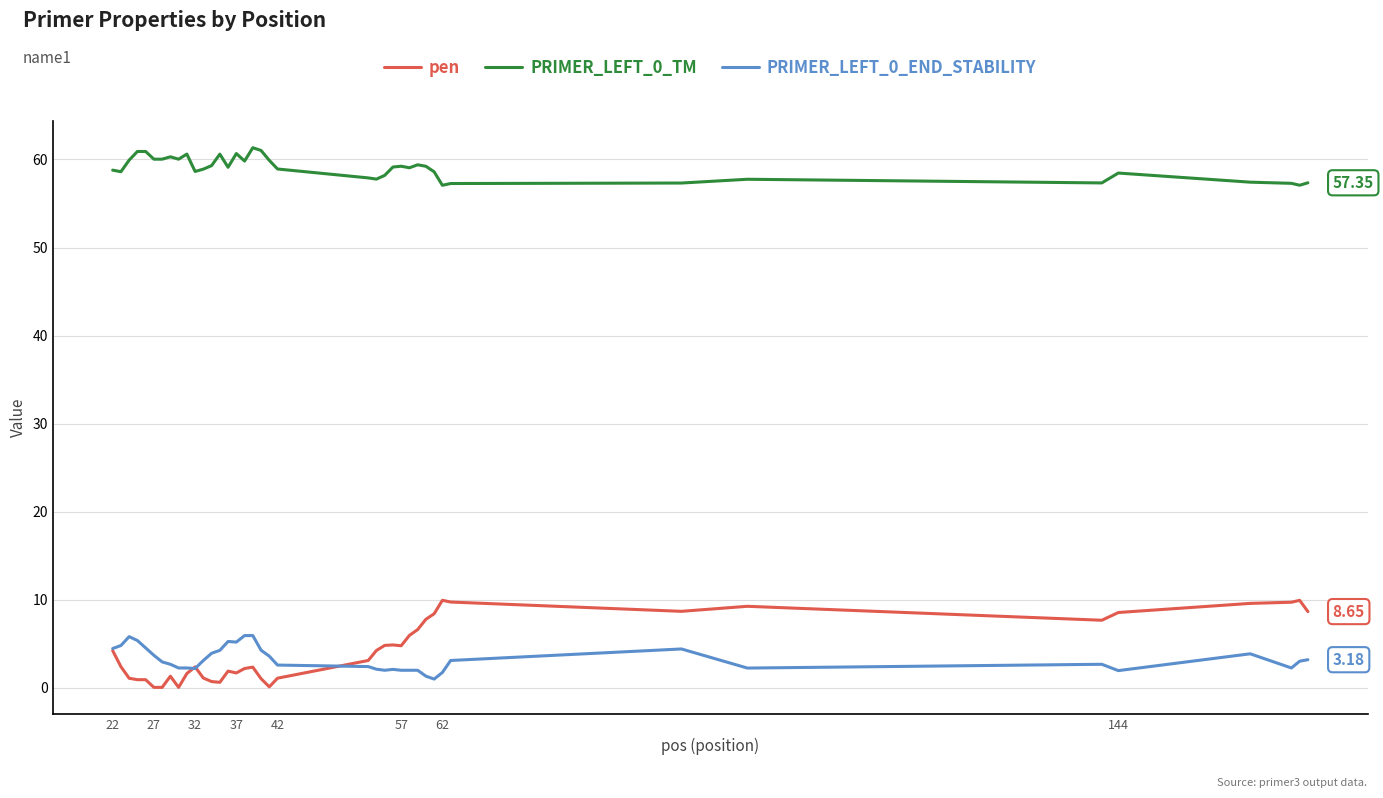

Which series has the widest spread of values?

pen